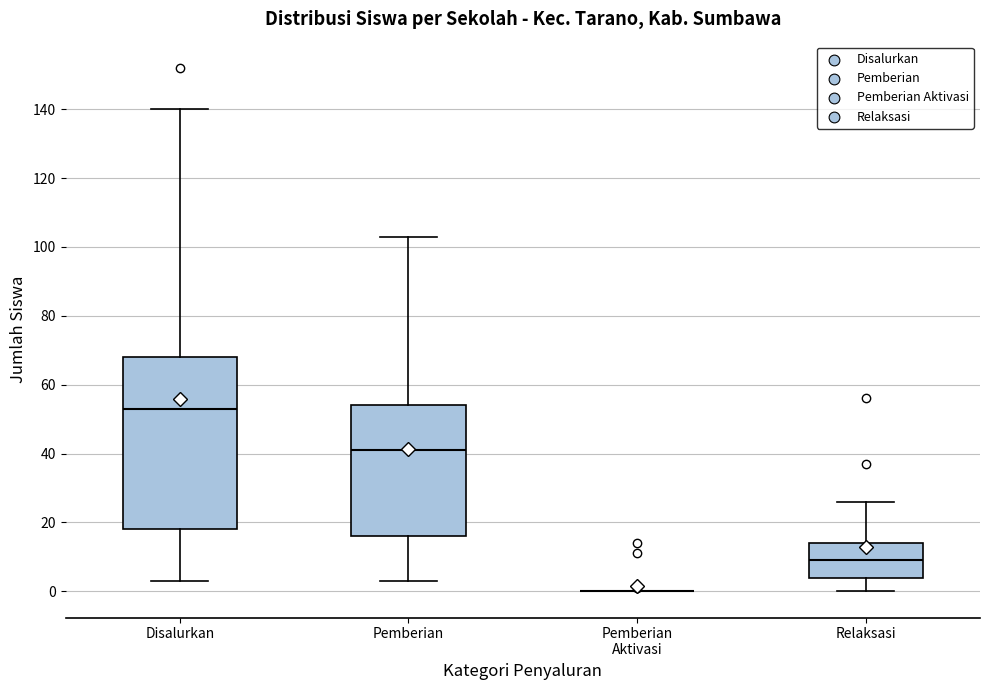

Reading left to right, transcribe this box plot: for each box, give where its median line is, the range the box spans, and where its two whiskers end, as read against the y-axis. The values are not printed on the chart, so give them approximately, as read against the axis.

Disalurkan: median 54, box 18 to 68, whiskers 4 to 140
Pemberian: median 42, box 16 to 54, whiskers 4 to 104
Pemberian Aktivasi: box collapsed to a line at 0, whiskers 0 to 0
Relaksasi: median 10, box 4 to 14, whiskers 0 to 26